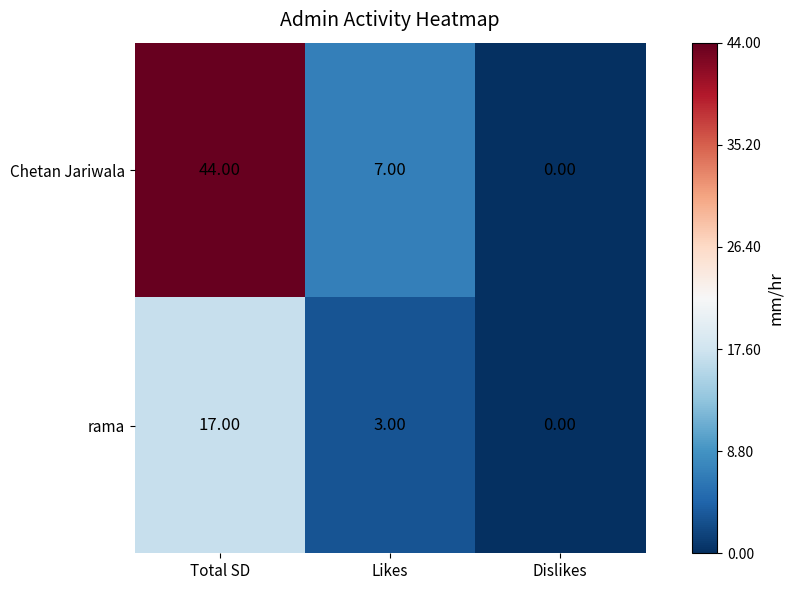

How many values in rama are above zero?

2